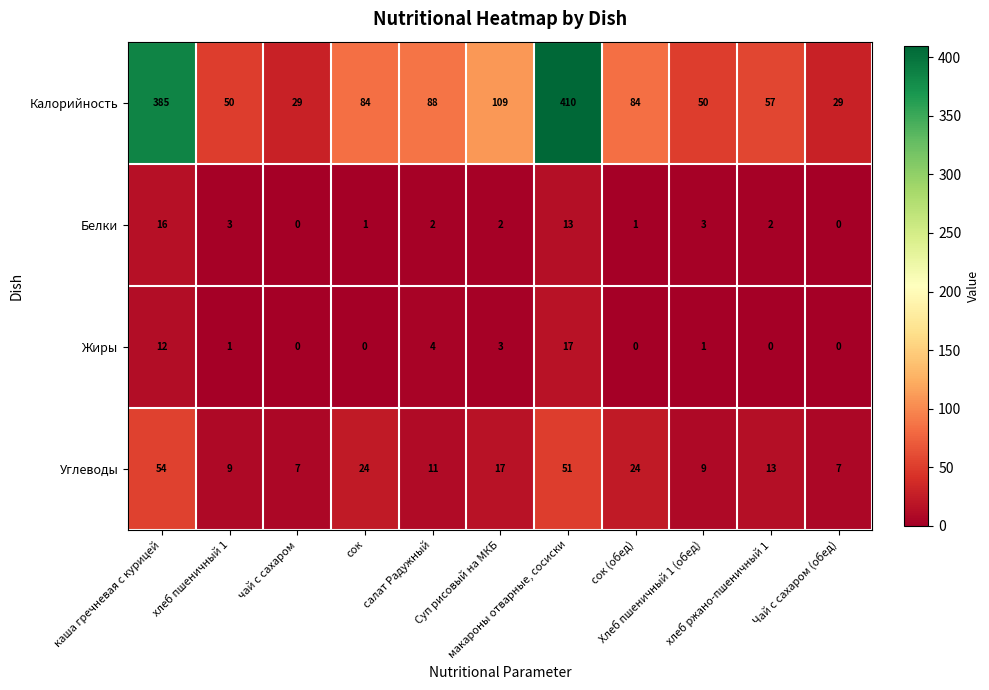

Which series has the largest total across all categories?

Калорийность